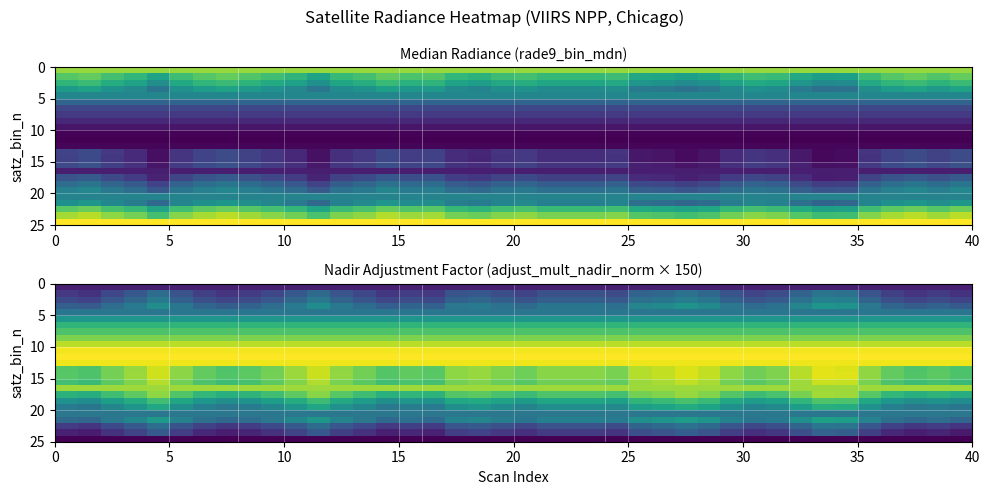

How many data points does each series have?

40